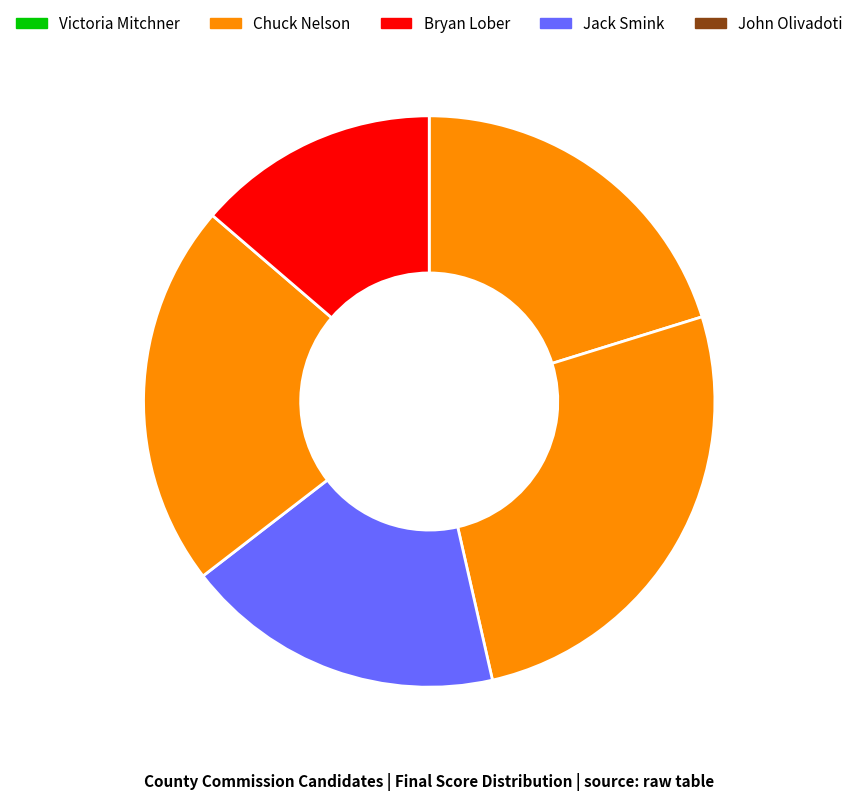

What is the largest slice in the pie chart?

Chuck Nelson